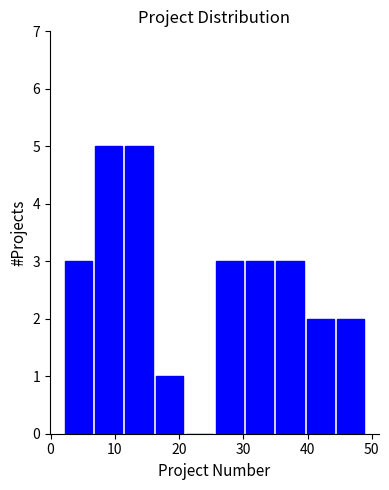

How tall is the bar that spans 2.0 to 6.7 on the x-axis? Neither the bar edges nor the heights are printed on the chart, so give them approximately, as read against the axes.

3